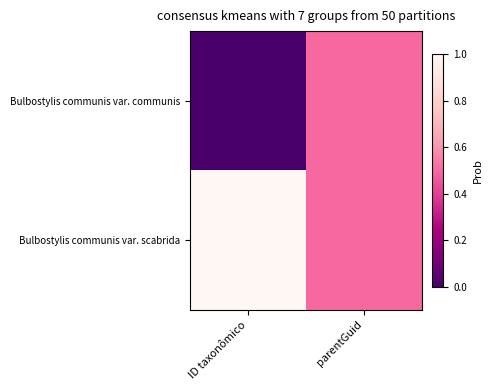

At which category does the chart reach its peak across all series?

ID taxonômico